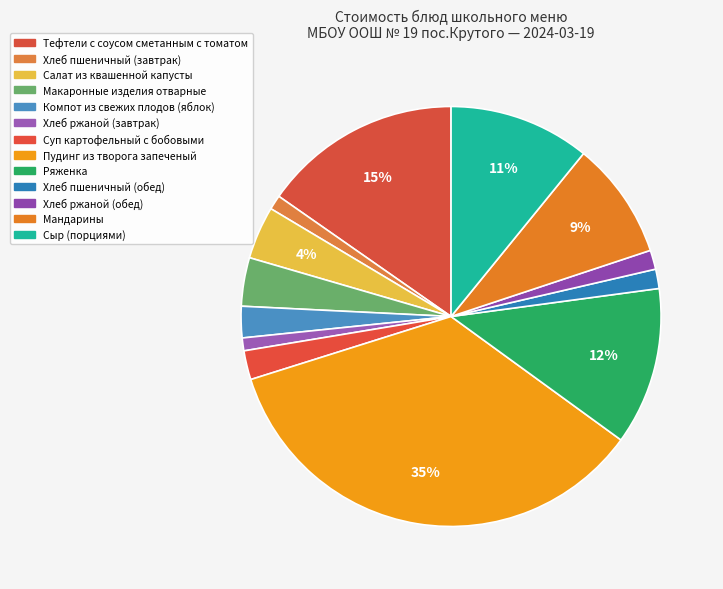

Count the number of slices in the pie.

13